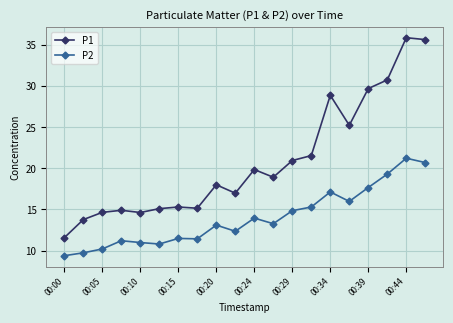

Which series has the widest spread of values?

P1